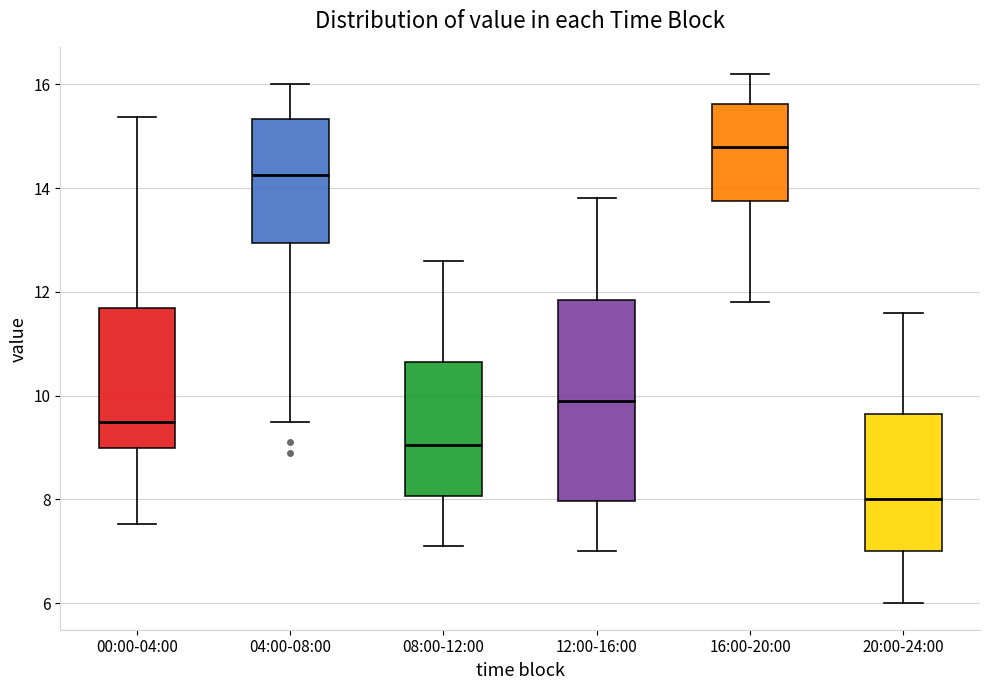

Which box is the tallest, from its lower edge to its upper edge?

12:00-16:00